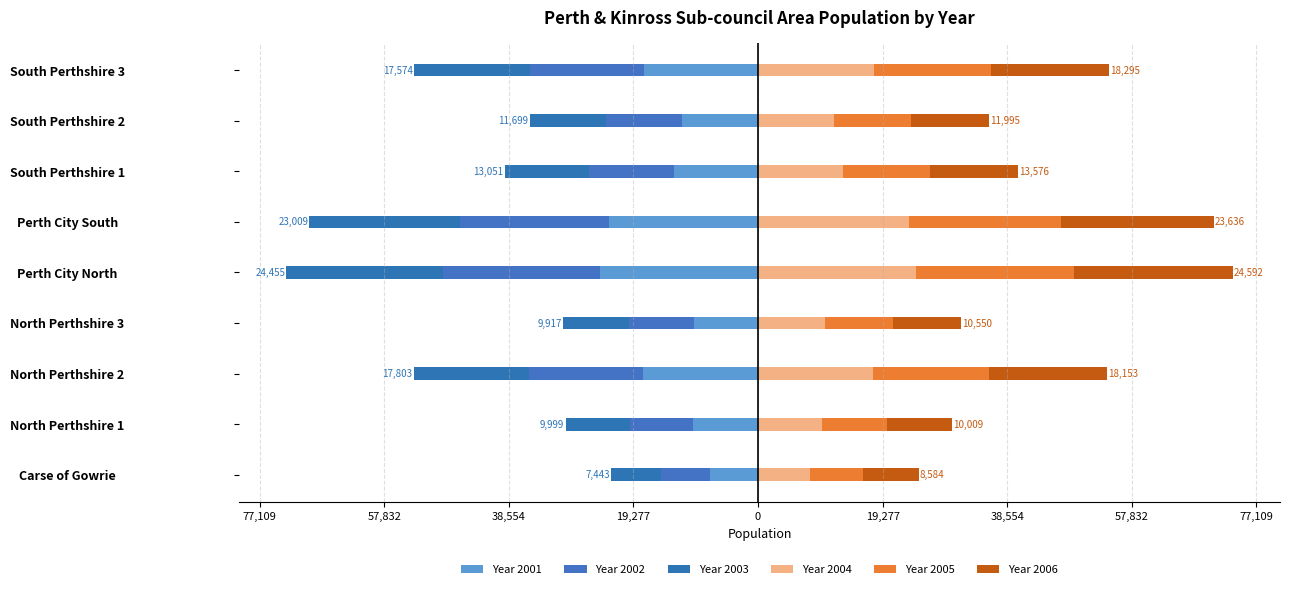

Reading left to right, extract all data points from this chart.

Year 2001: -7443	-9999	-17803	-9917	-24455	-23009	-13051	-11699	-17574
Year 2002: -7608	-9872	-17695	-10000	-24238	-23076	-13050	-11831	-17760
Year 2003: -7685	-9909	-17734	-10274	-24265	-23306	-13100	-11805	-17882
Year 2004: 8011	9963	17864	10366	24421	23399	13137	11804	17935
Year 2005: 8248	10027	17943	10492	24425	23464	13478	11937	18046
Year 2006: 8584	10009	18153	10550	24592	23636	13576	11995	18295